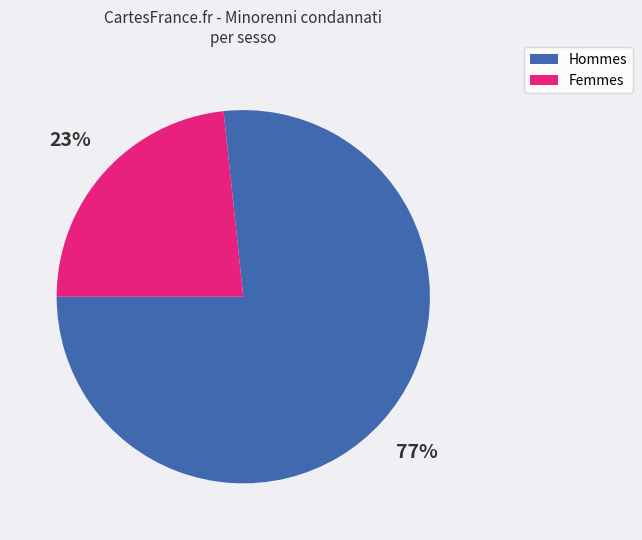

How many slices are in this pie chart?

2